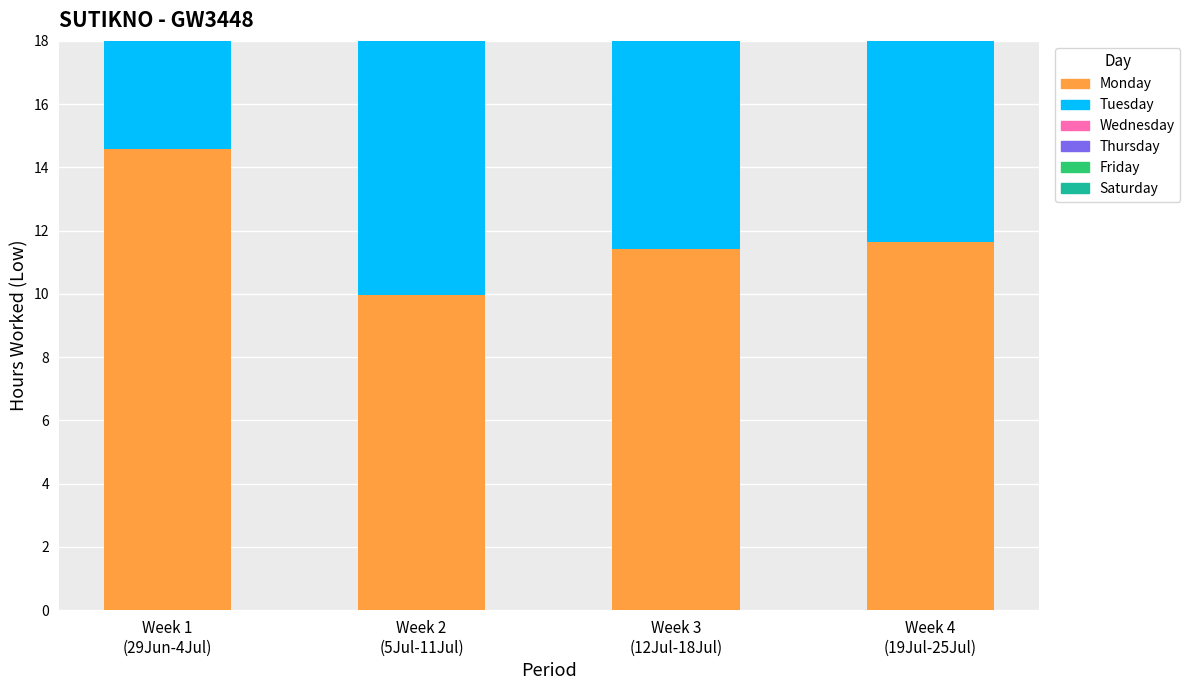

How many data points does each series have?

4